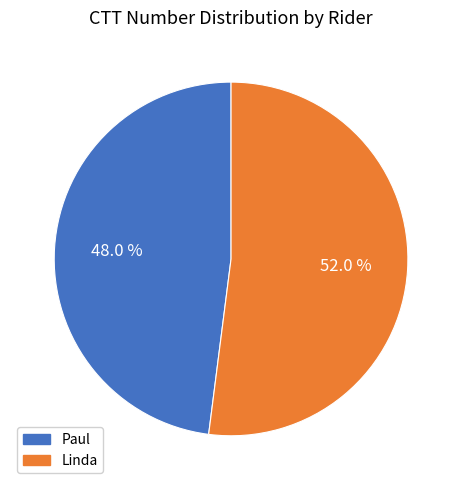

To the nearest percent, what is the combined percentage of Paul and Linda?

100%